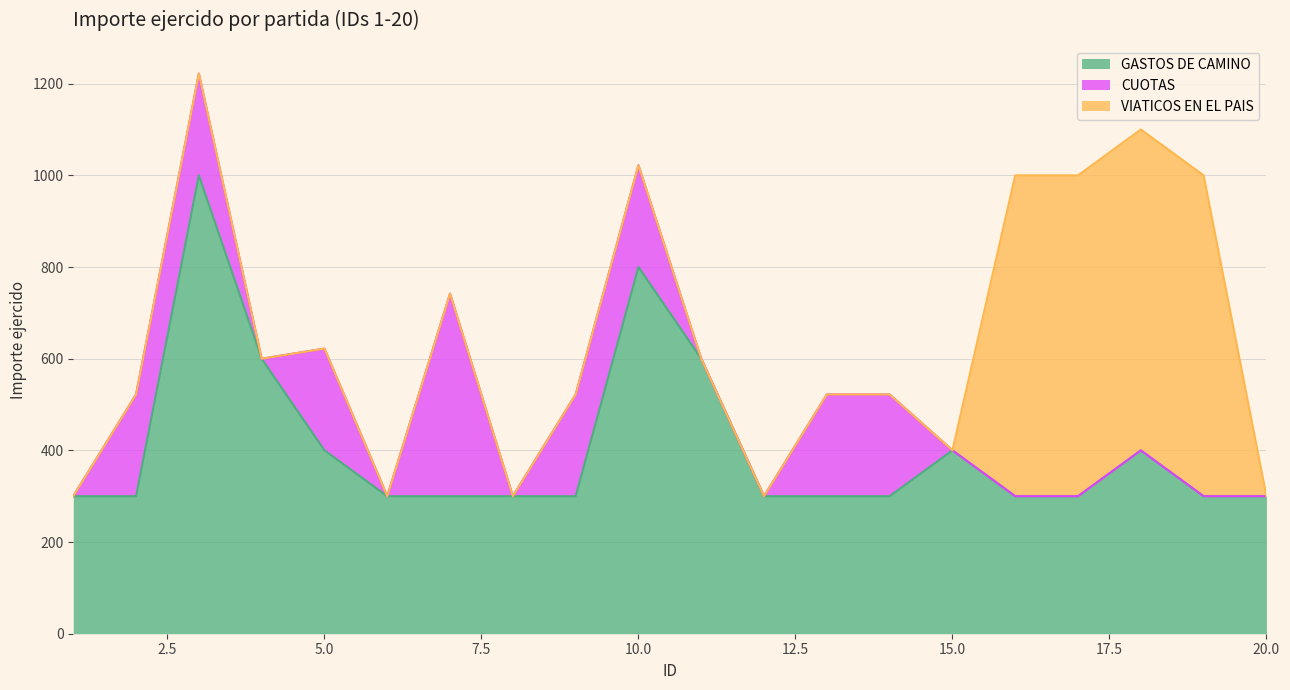

What is the value of the GASTOS DE CAMINO point at the 11th from the left?

600